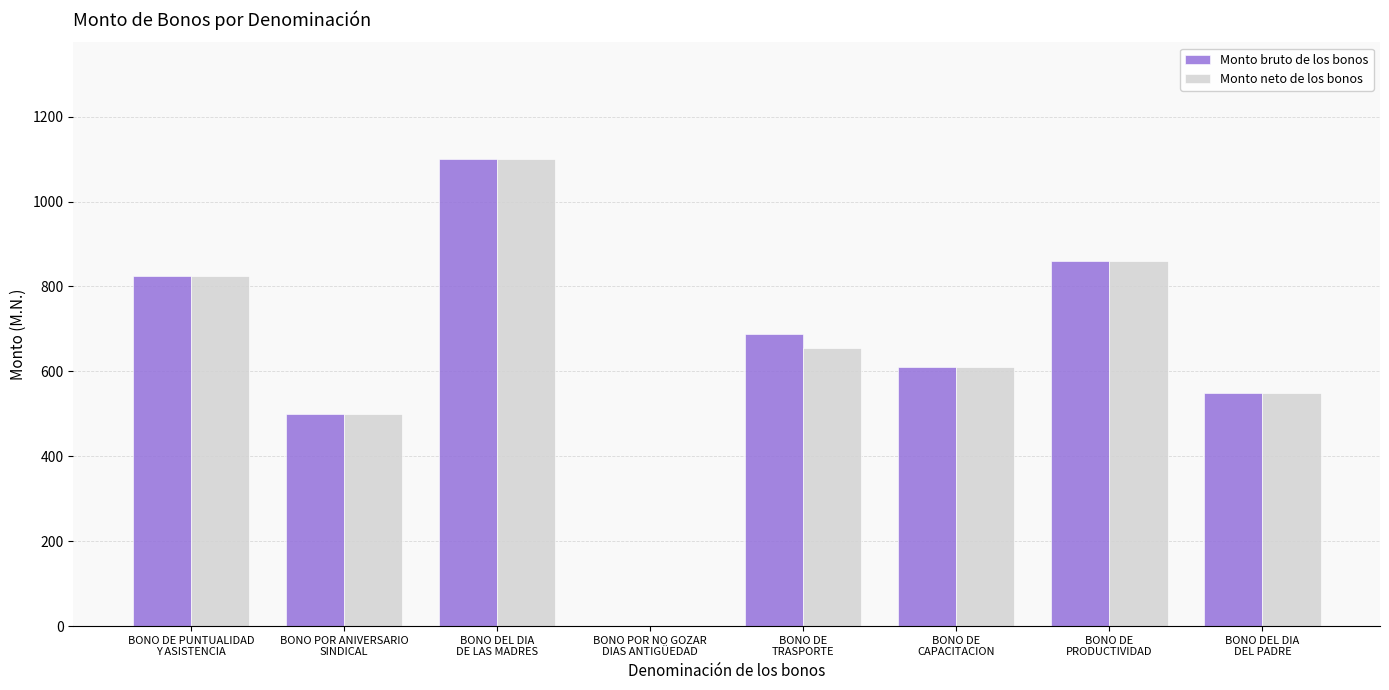

Are the bars horizontal?

No